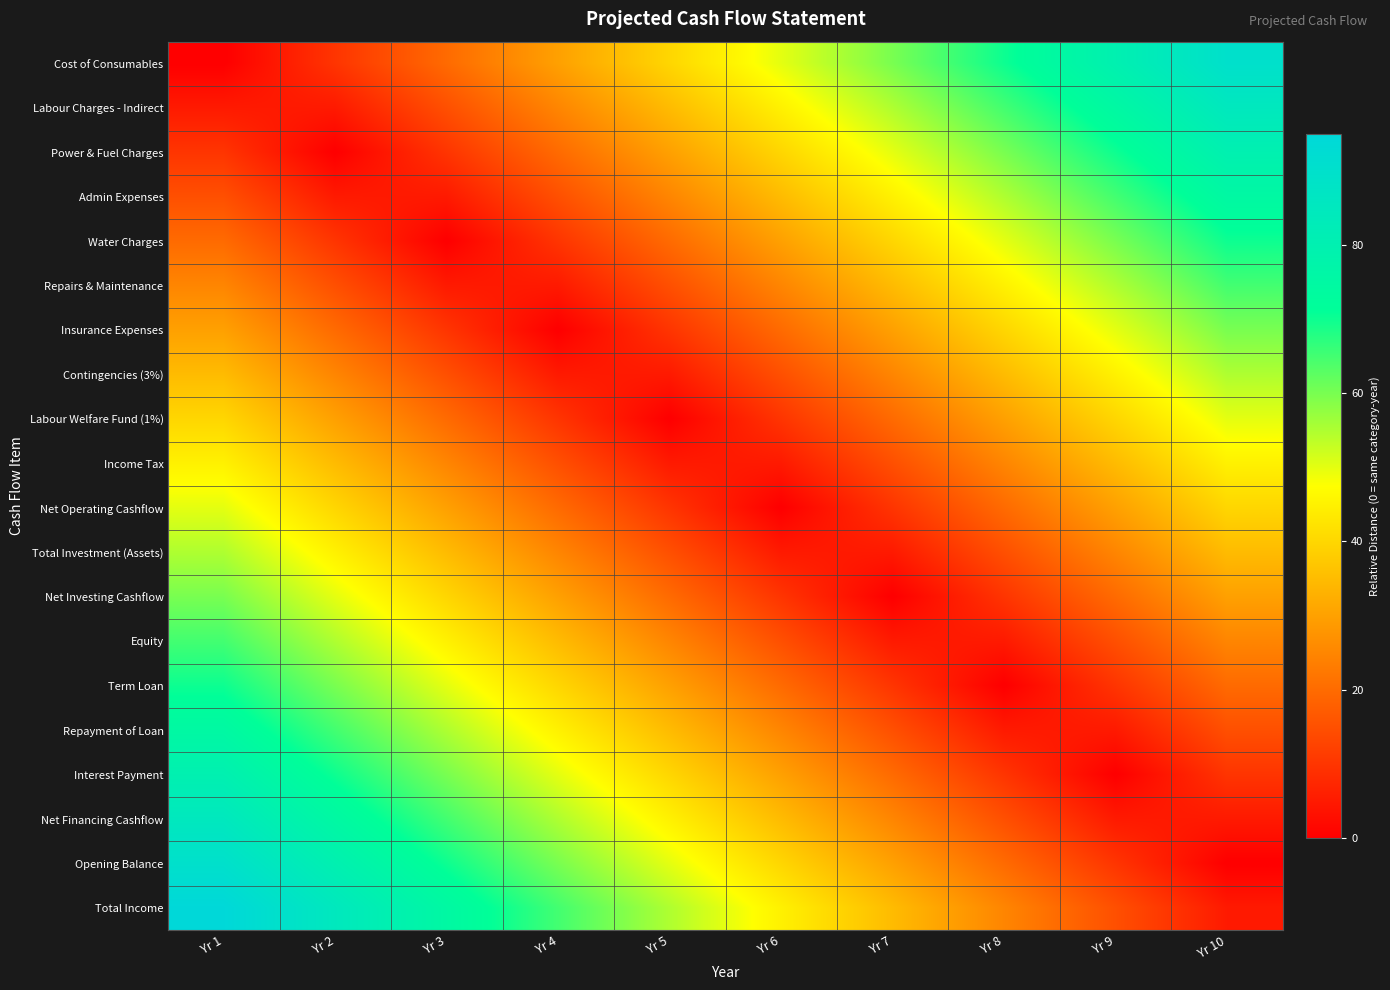

At Yr 4, list the series in order from smallest to largest.

Insurance Expenses, Repairs & Maintenance, Contingencies (3%), Water Charges, Labour Welfare Fund (1%), Admin Expenses, Income Tax, Power & Fuel Charges, Net Operating Cashflow, Labour Charges - Indirect, Total Investment (Assets), Cost of Consumables, Net Investing Cashflow, Equity, Term Loan, Repayment of Loan, Interest Payment, Net Financing Cashflow, Opening Balance, Total Income